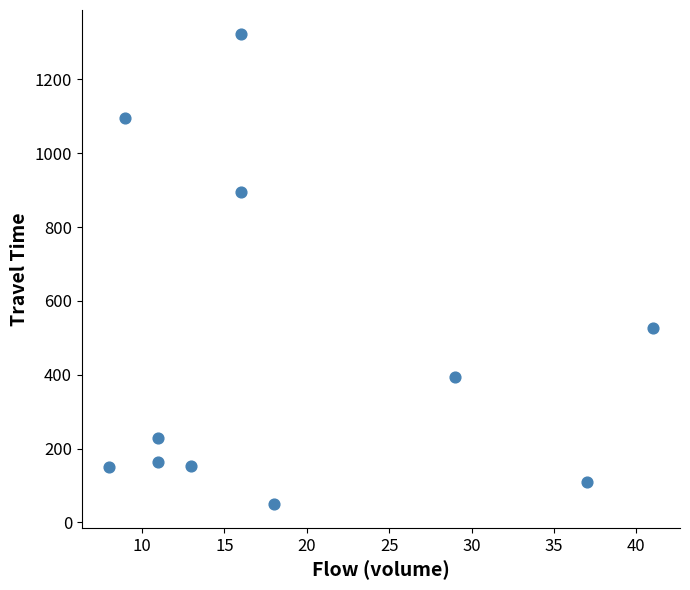

What Y value in the scatter plot is closest to 686?

527